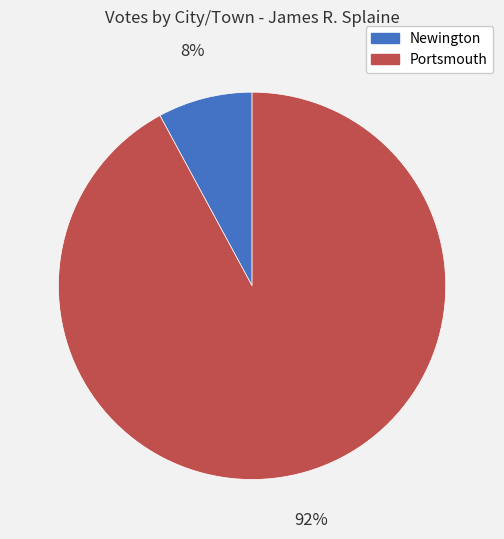

Which has a higher value, Portsmouth or Newington?

Portsmouth